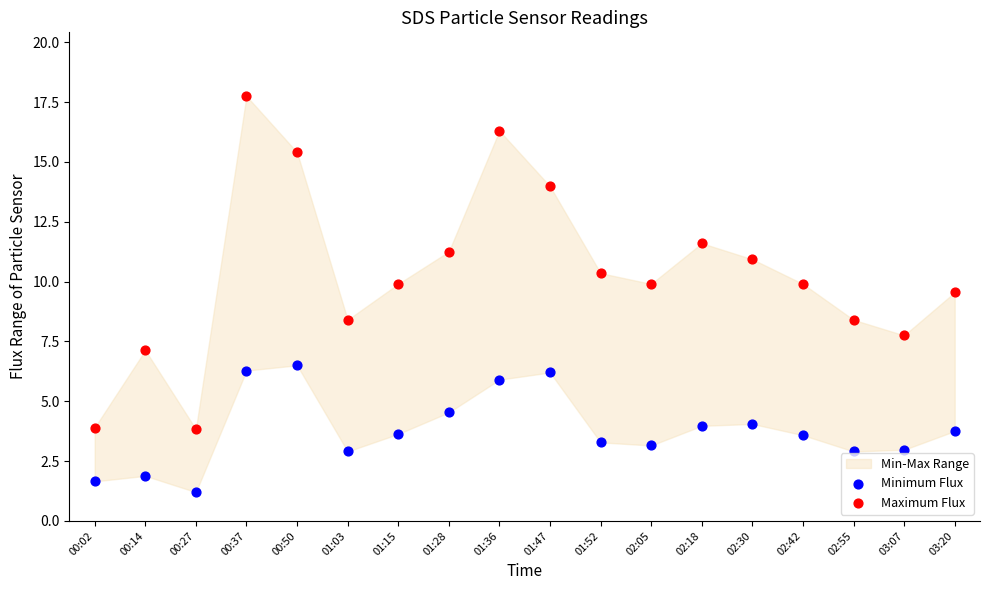

Which series reaches the maximum Y coordinate?

Maximum Flux